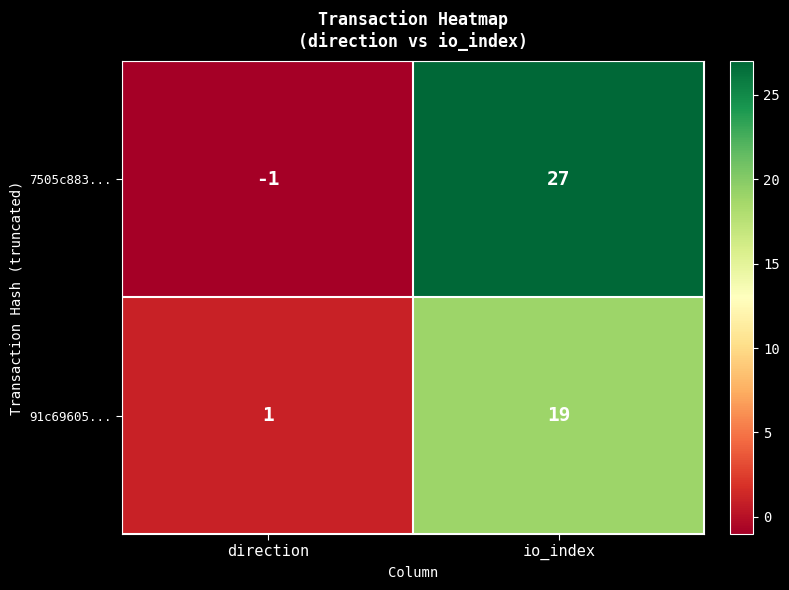

What is the difference between the 7505c883... values at direction and io_index?

28